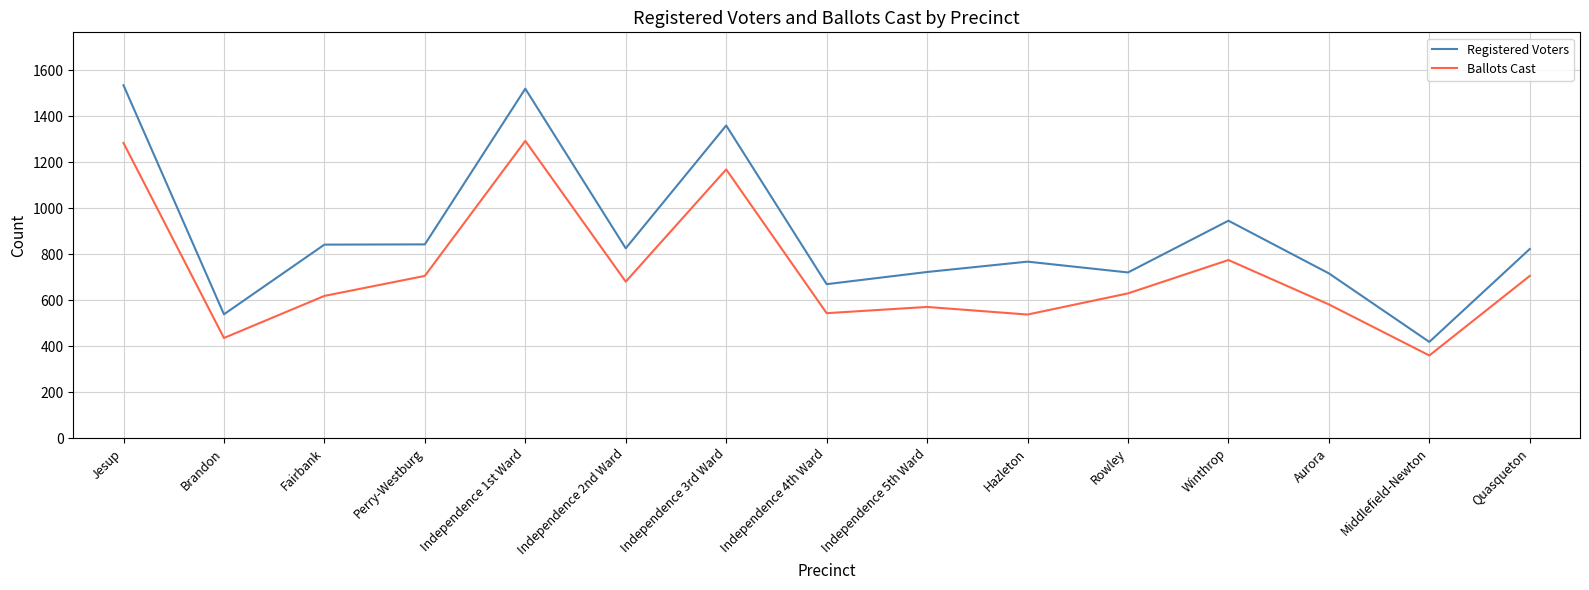

Which series changed the most between Perry-Westburg and Winthrop?

Registered Voters